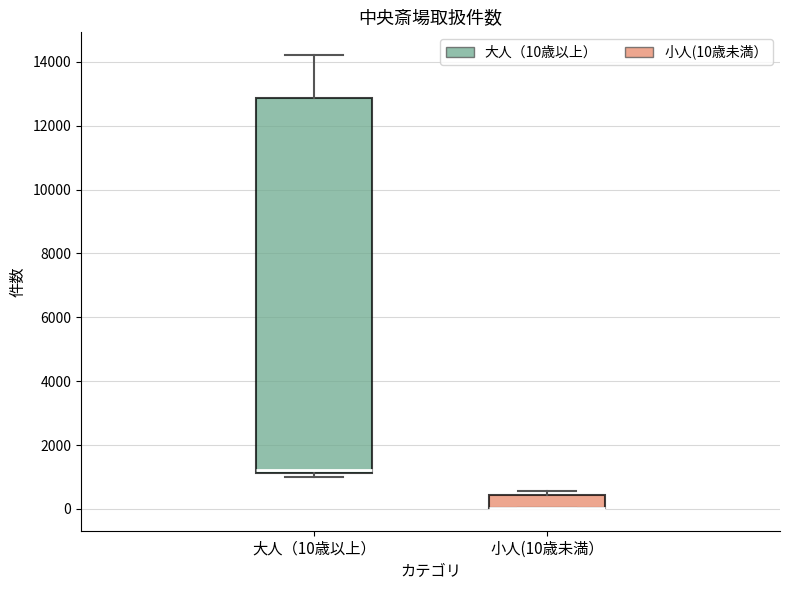

Reading left to right, read every box against the y-axis: the position of its median line, the range the box covers, and the ends of its whiskers. The values are not printed on the chart, so give them approximately, as read against the axis.

大人（10歳以上）: median 1200 (just above the box's lower edge), box 1200 to 12800, whiskers 1000 to 14200
小人(10歳未満）: median 0 (drawn on the box's lower edge), box 0 to 400, whiskers 0 to 600